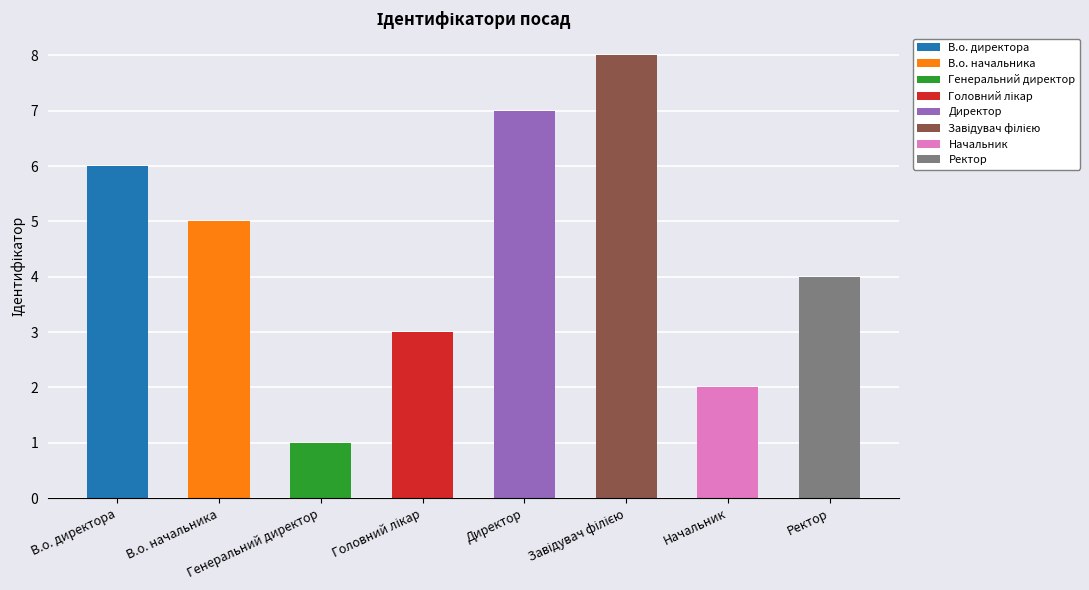

Between Начальник and Головний лікар, which is larger?

Головний лікар